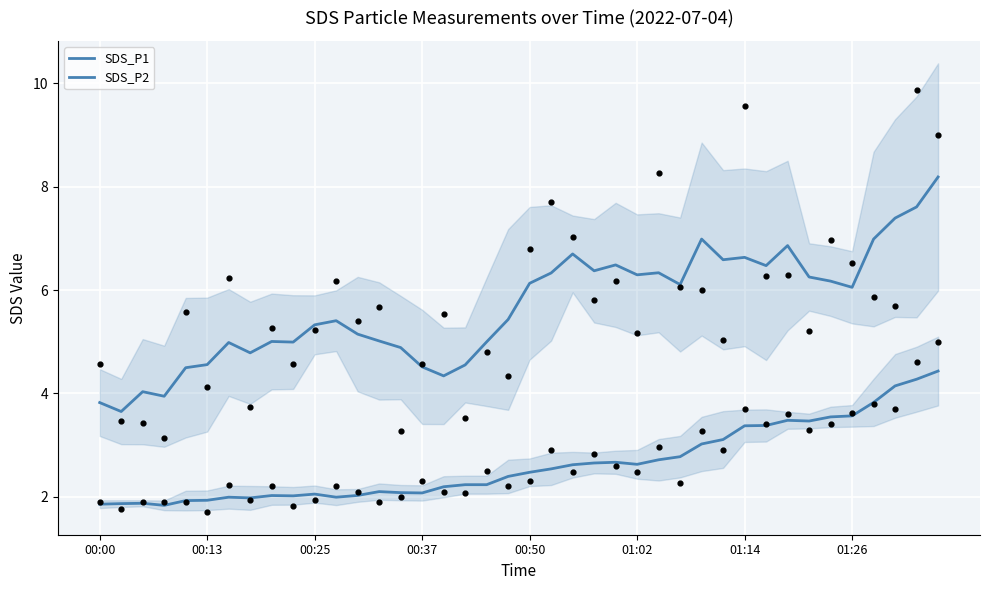

Which series contains the highest Y value?

SDS_P1 (raw)